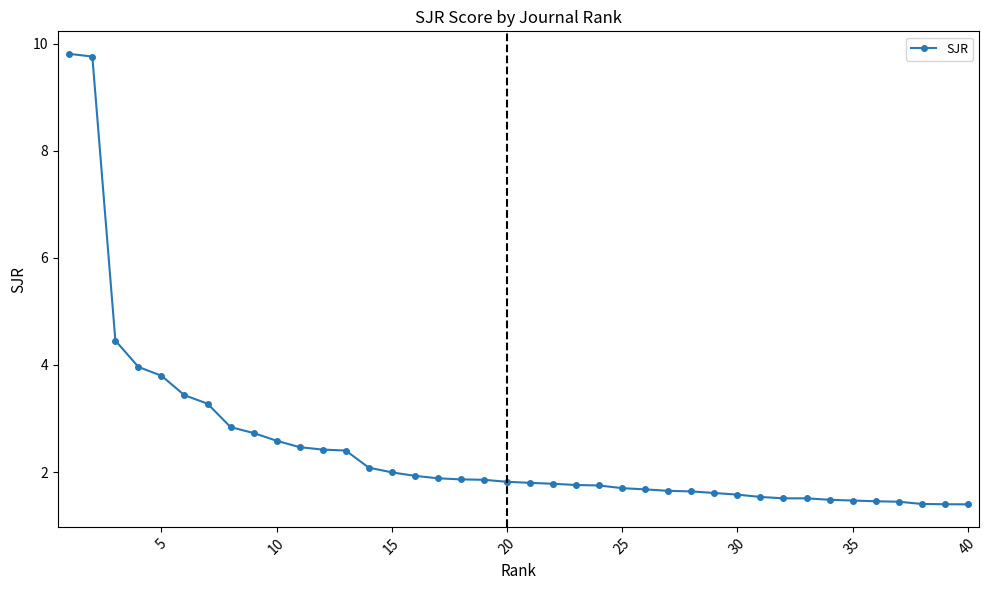

What is the difference between the maximum and minimum values?

8.4